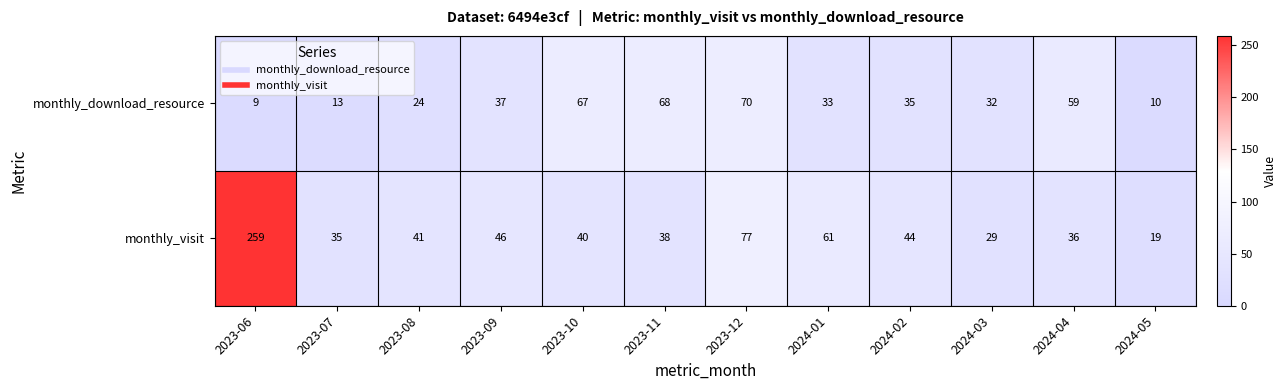

At which label is monthly_download_resource closest to 39?

2023-09